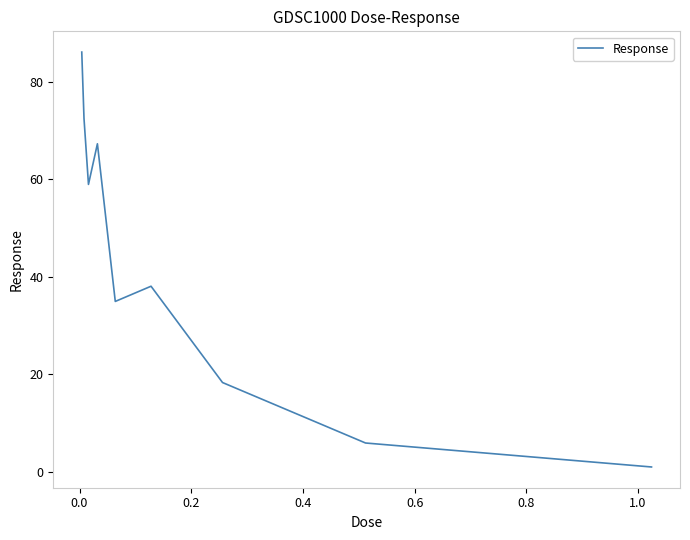

What is the difference between the maximum and minimum values?

85.2